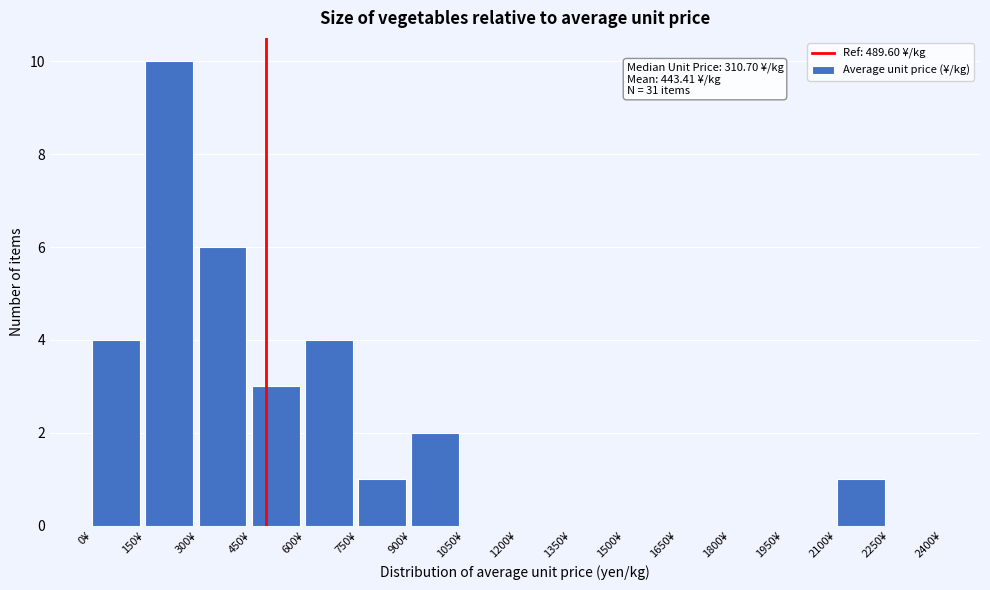

Over which range of the x-axis is the bar tallest?

150 to 300